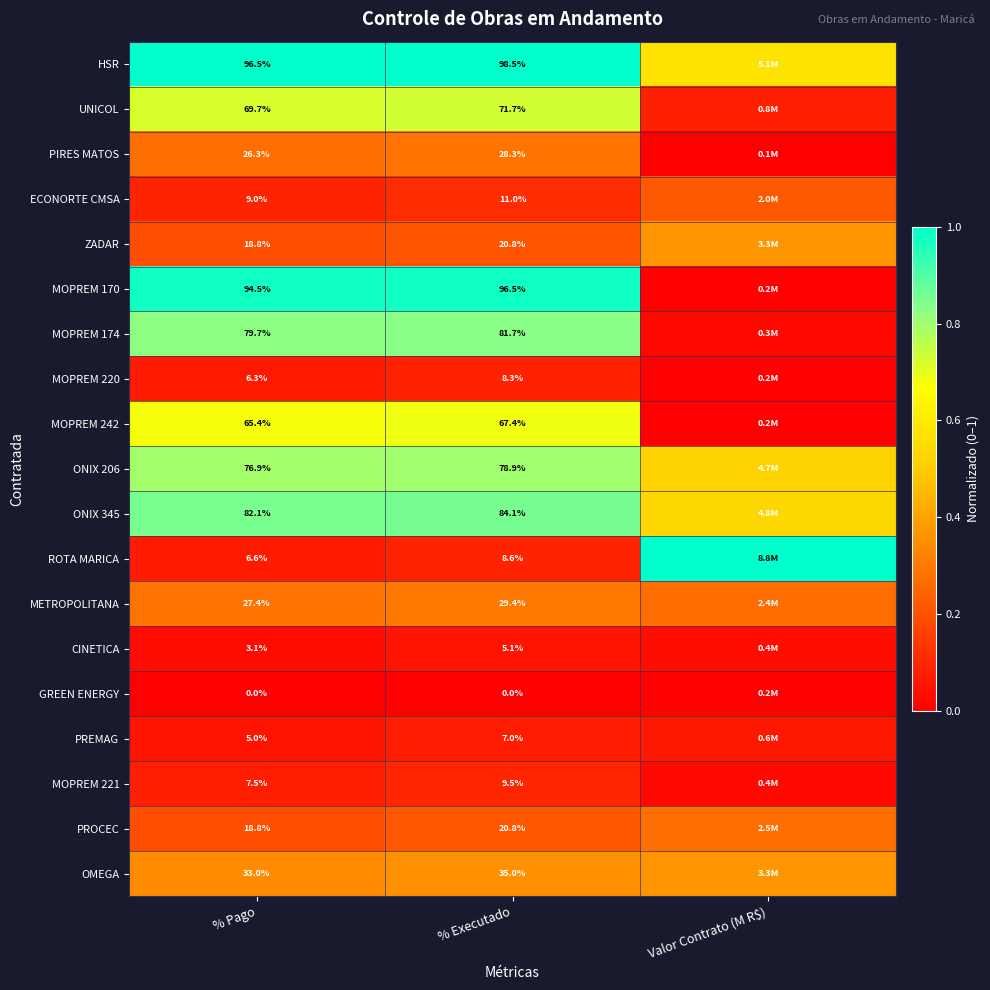

Is the value of ROTA MARICA at % Pago greater than the value of OMEGA at % Executado?

No